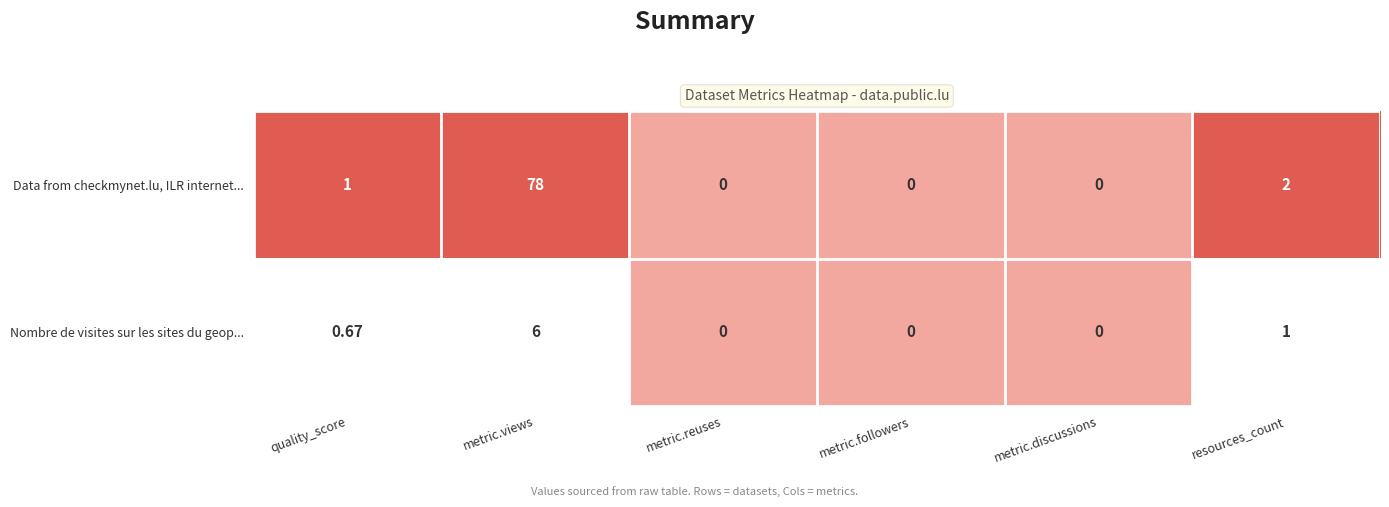

What is the total value across all series at metric.views?

84.0